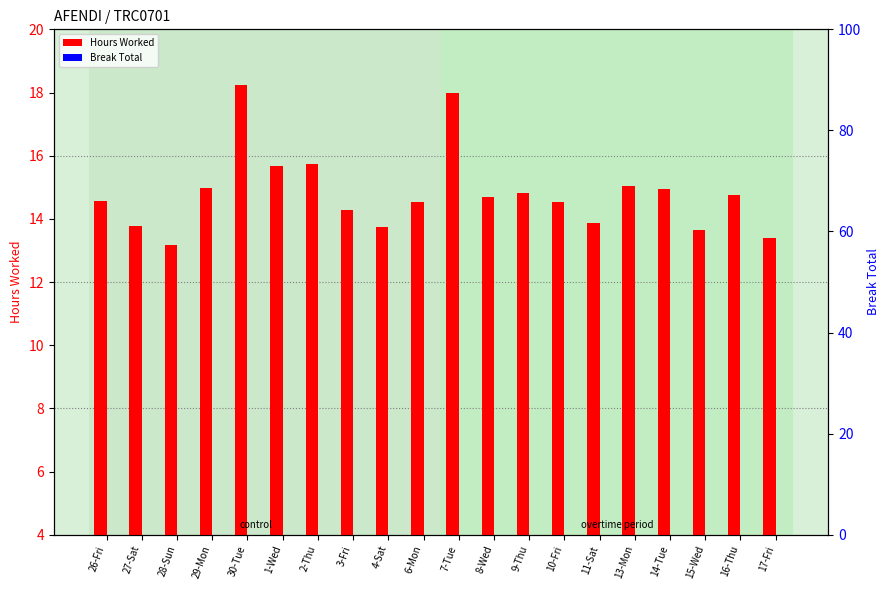

Between 9-Thu and 17-Fri, which series saw the biggest shift?

Hours Worked